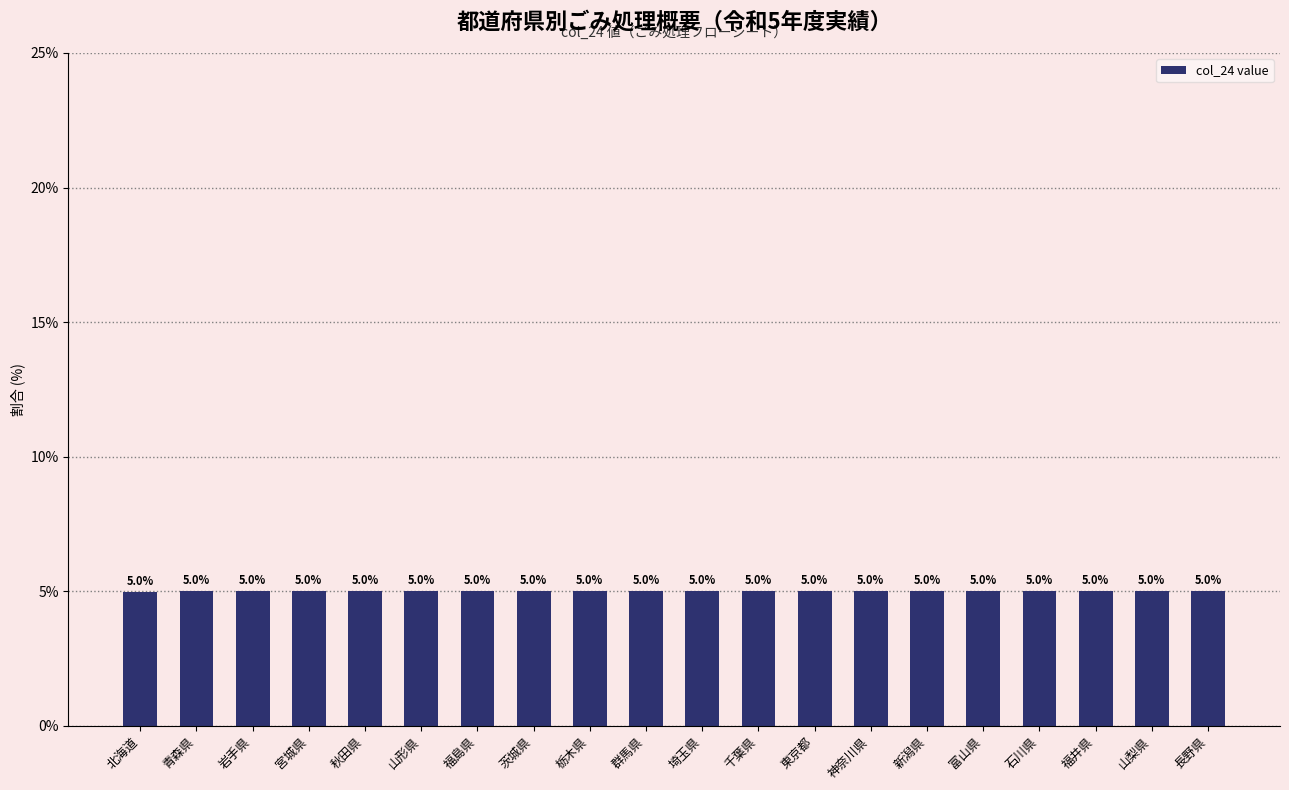

What is the difference between the second highest and minimum values?

0.1